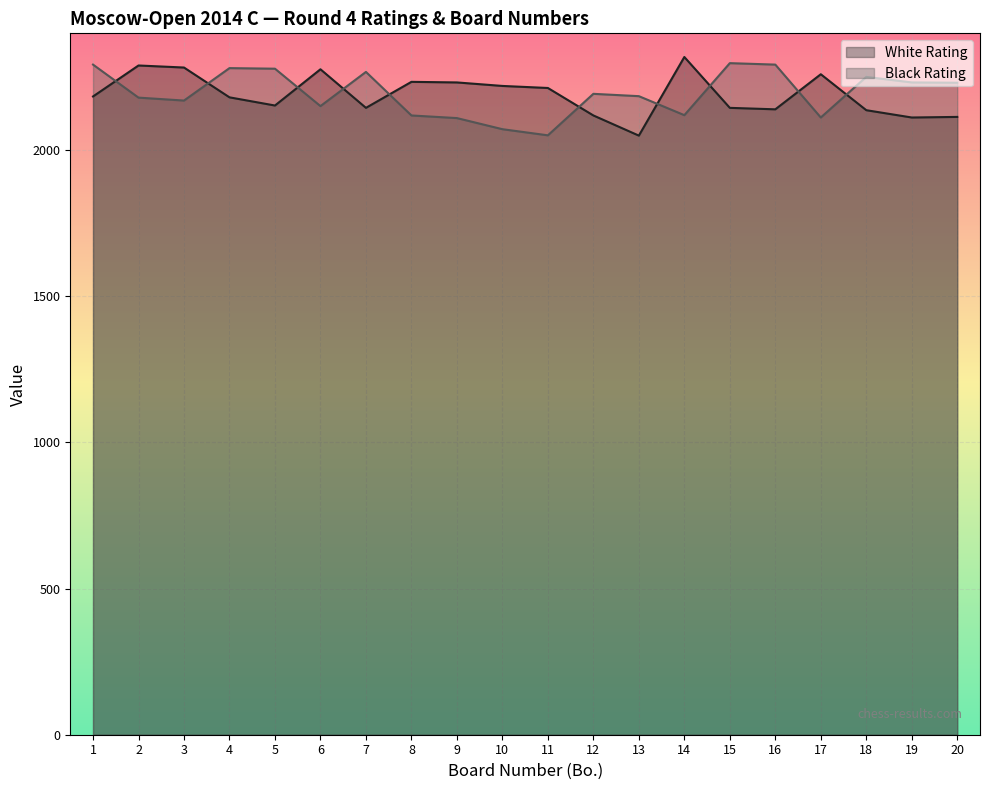

How many interior local peaks does the Black Rating series have?

5